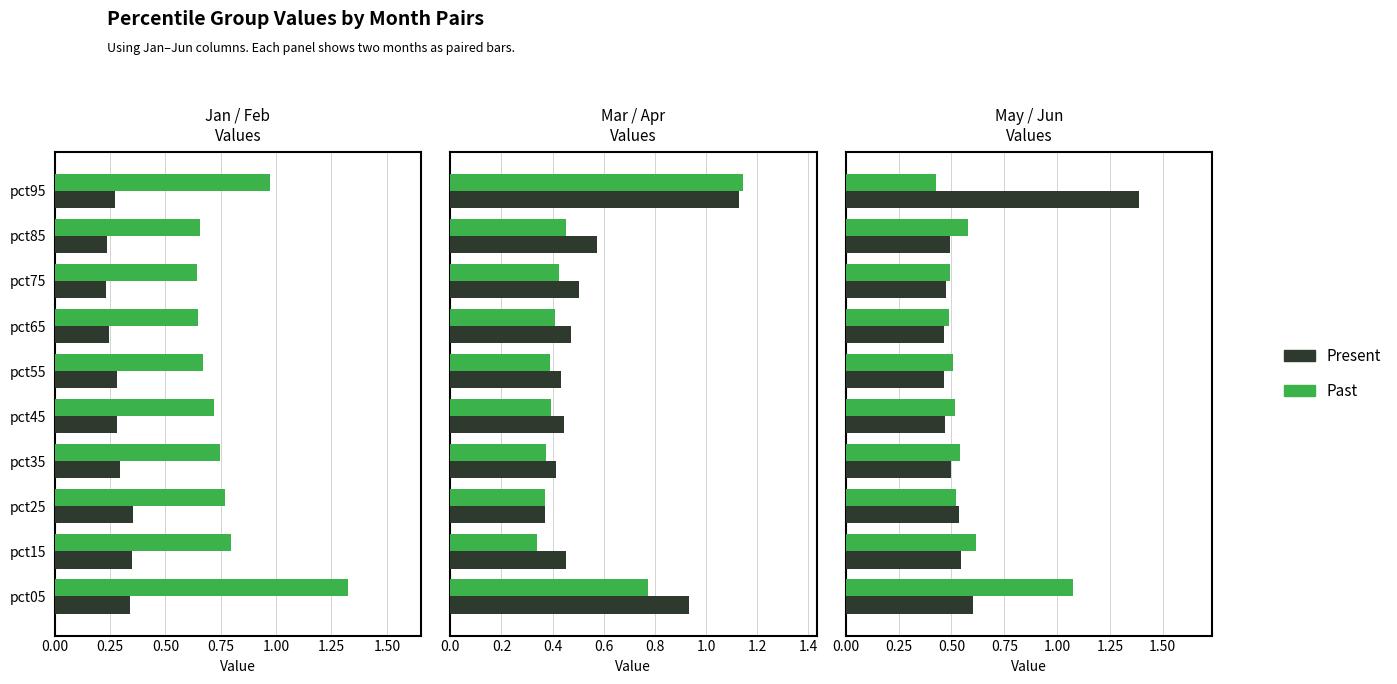

Count the Present values in the range 0 to 1.

9